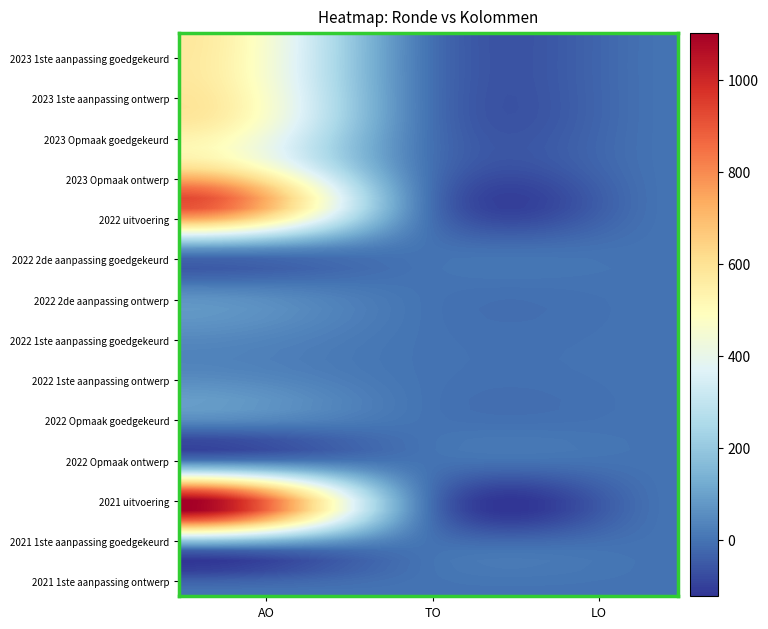

Reading left to right, transcribe all the data shown in this chart.

2023 1ste aanpassing goedgekeurd: 0=575	1=0	2=0
2023 1ste aanpassing ontwerp: 0=575	1=0	2=0
2023 Opmaak goedgekeurd: 0=575	1=0	2=0
2023 Opmaak ontwerp: 0=575	1=0	2=0
2022 uitvoering: 0=910	1=0	2=0
2022 2de aanpassing goedgekeurd: 0=50	1=0	2=0
2022 2de aanpassing ontwerp: 0=50	1=0	2=0
2022 1ste aanpassing goedgekeurd: 0=50	1=0	2=0
2022 1ste aanpassing ontwerp: 0=50	1=0	2=0
2022 Opmaak goedgekeurd: 0=50	1=0	2=0
2022 Opmaak ontwerp: 0=50	1=0	2=0
2021 uitvoering: 0=1132	1=0	2=0
2021 1ste aanpassing goedgekeurd: 0=0	1=0	2=0
2021 1ste aanpassing ontwerp: 0=0	1=0	2=0